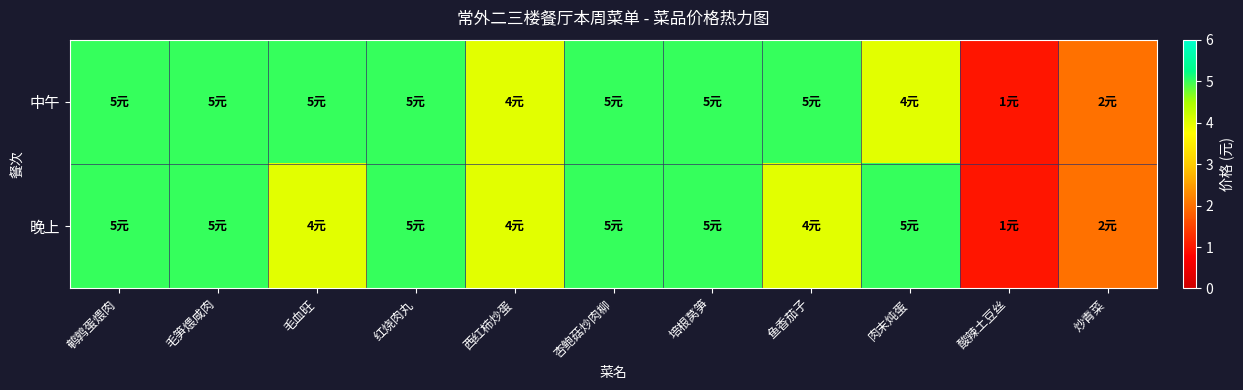

Which series has the largest total across all categories?

中午